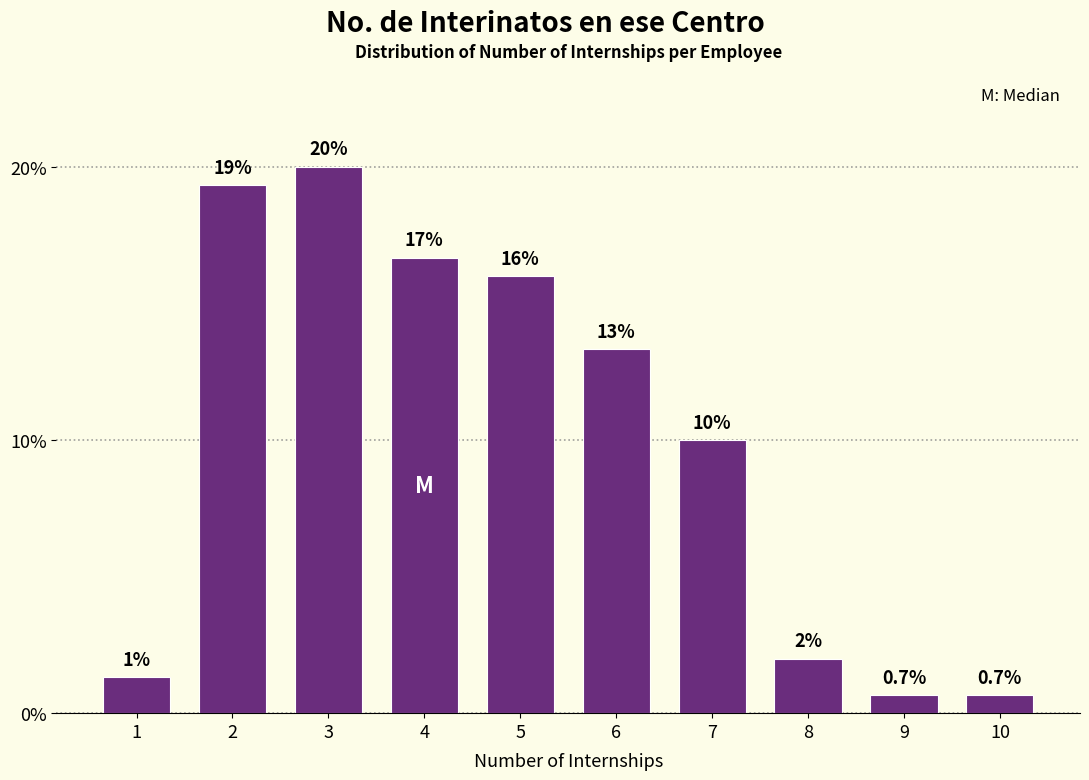

At which label is the value closest to 10?

7